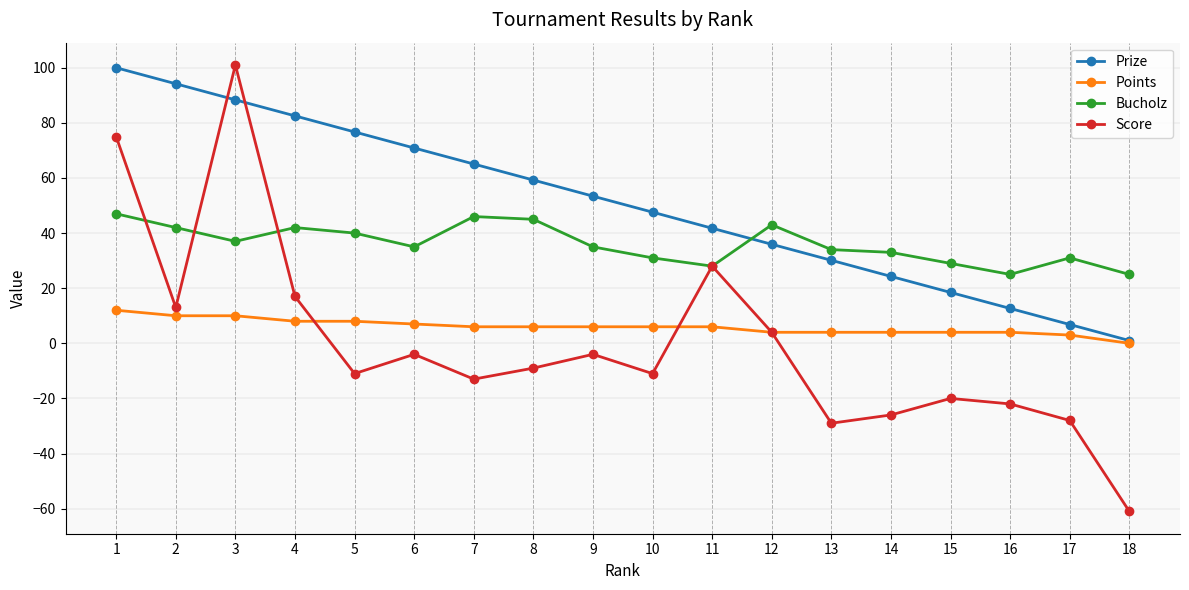

Rank the series at 9 from highest to lowest value.

Prize, Bucholz, Points, Score